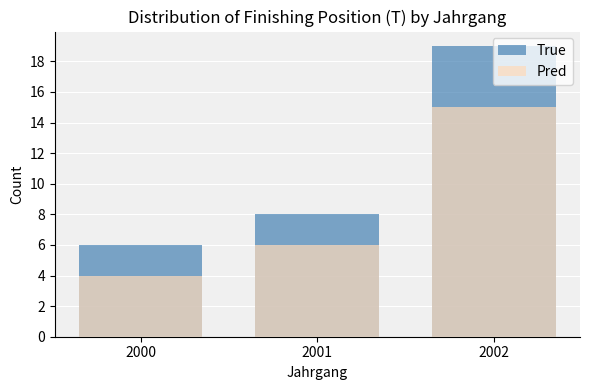

Count the Pred values in the range 4 to 15.

3